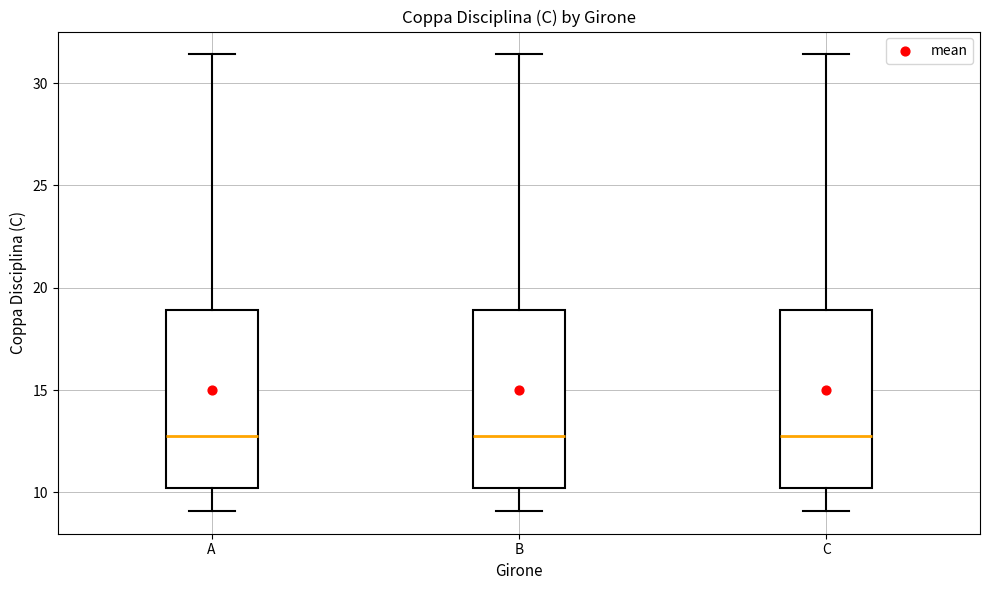

Reading left to right, transcribe this box plot: for each box, give where its median line is, the range the box spans, and where its two whiskers end, as read against the y-axis. The values are not printed on the chart, so give them approximately, as read against the axis.

A: median 13.0, box 10.0 to 19.0, whiskers 9.0 to 31.5
B: median 13.0, box 10.0 to 19.0, whiskers 9.0 to 31.5
C: median 13.0, box 10.0 to 19.0, whiskers 9.0 to 31.5